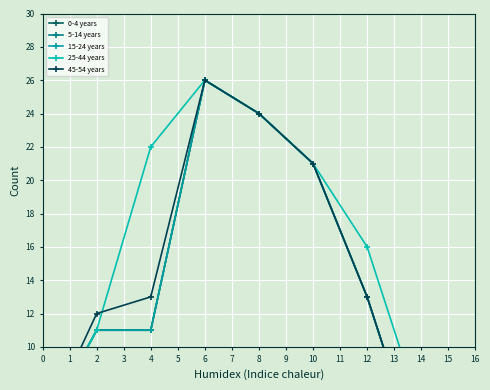

List the labels in order of 5-14 years value, largest first.

6, 8, 10, 12, 2, 4, 0, 14, 16